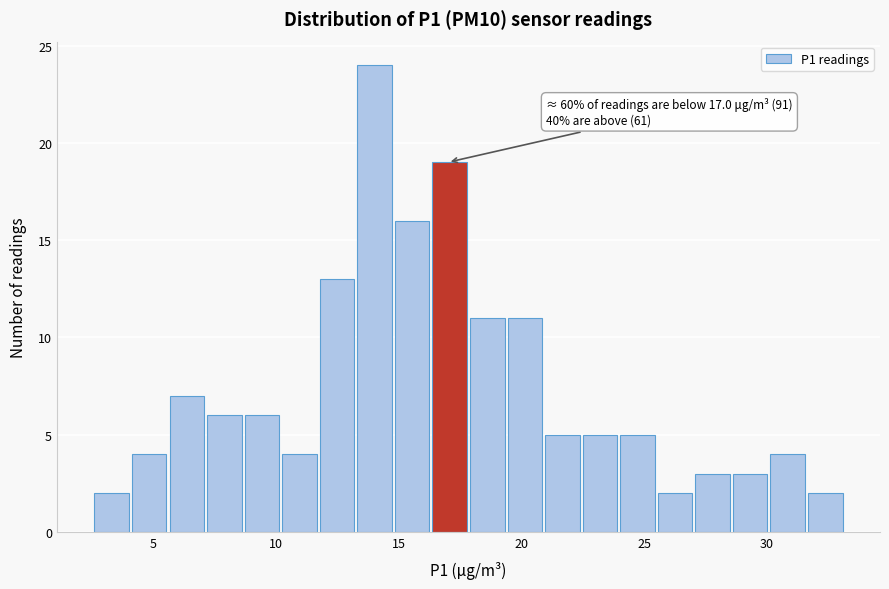

Around what value on the x-axis is the tallest bar? Give the approximate position of its centre, as read against the axis.

14.0